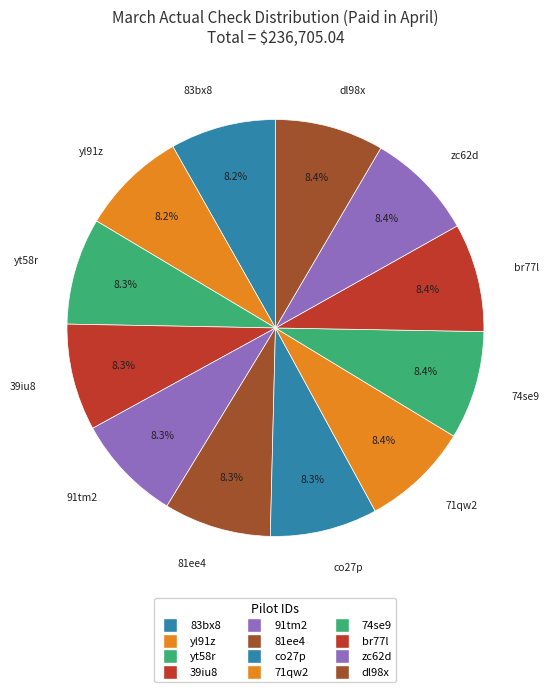

Rank the categories by value from lowest to highest.

83bx8, yl91z, yt58r, 39iu8, 91tm2, 81ee4, co27p, 71qw2, 74se9, br77l, zc62d, dl98x